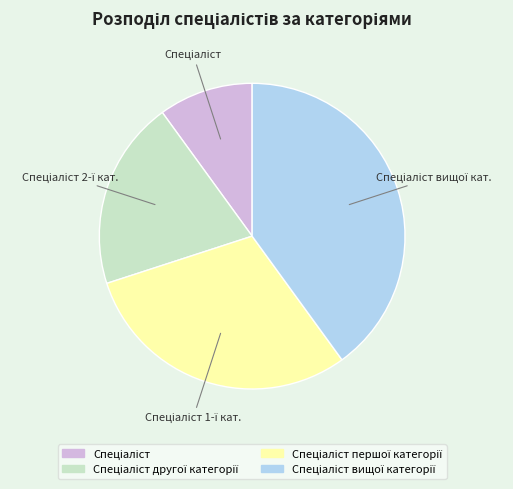

How many segments does this pie chart have?

4